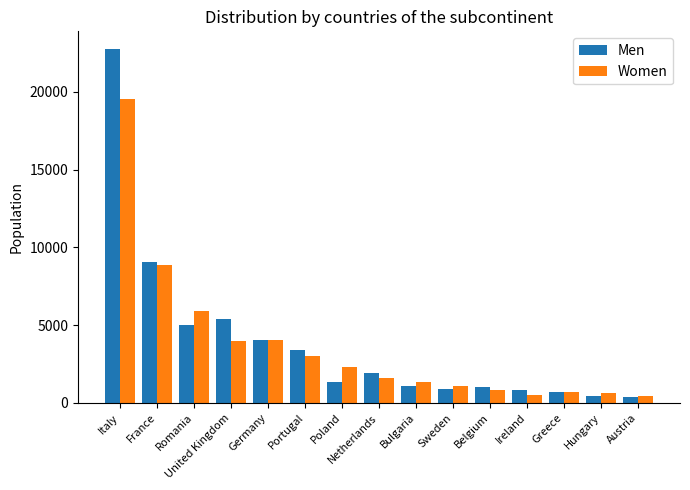

What is the value of the Women bar at the 2nd from the left?

8877